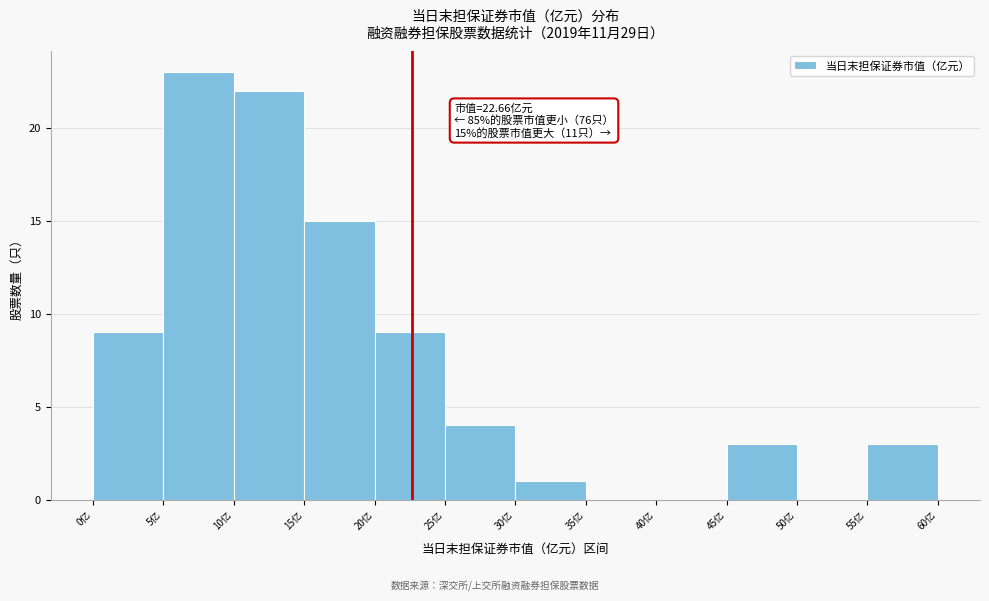

Over which range of the x-axis is the bar tallest?

5 to 10